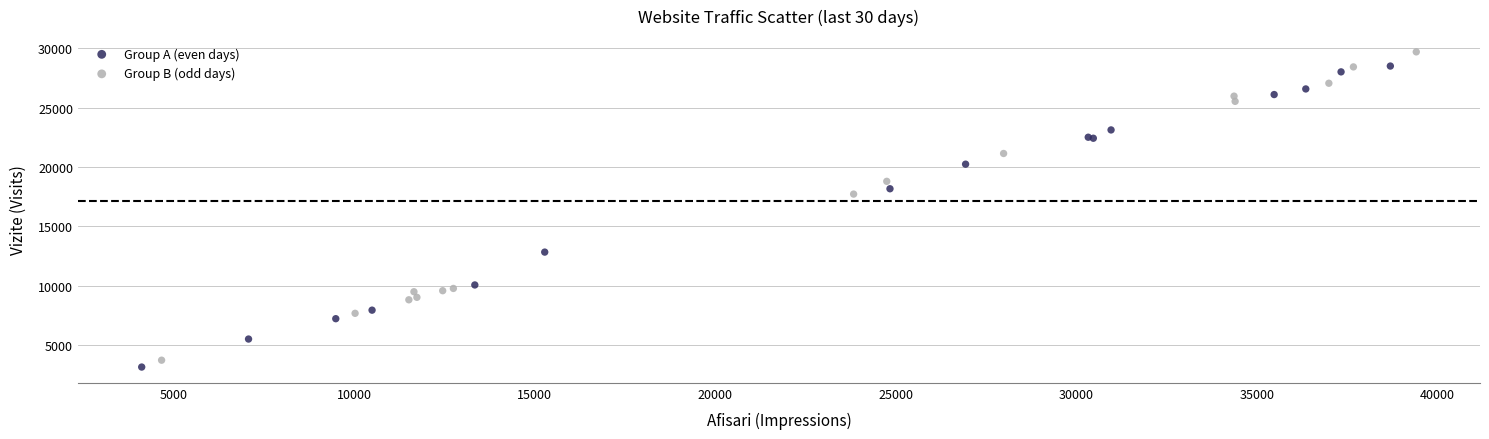

What are all the series names shown in the legend?

Group A (even days), Group B (odd days)